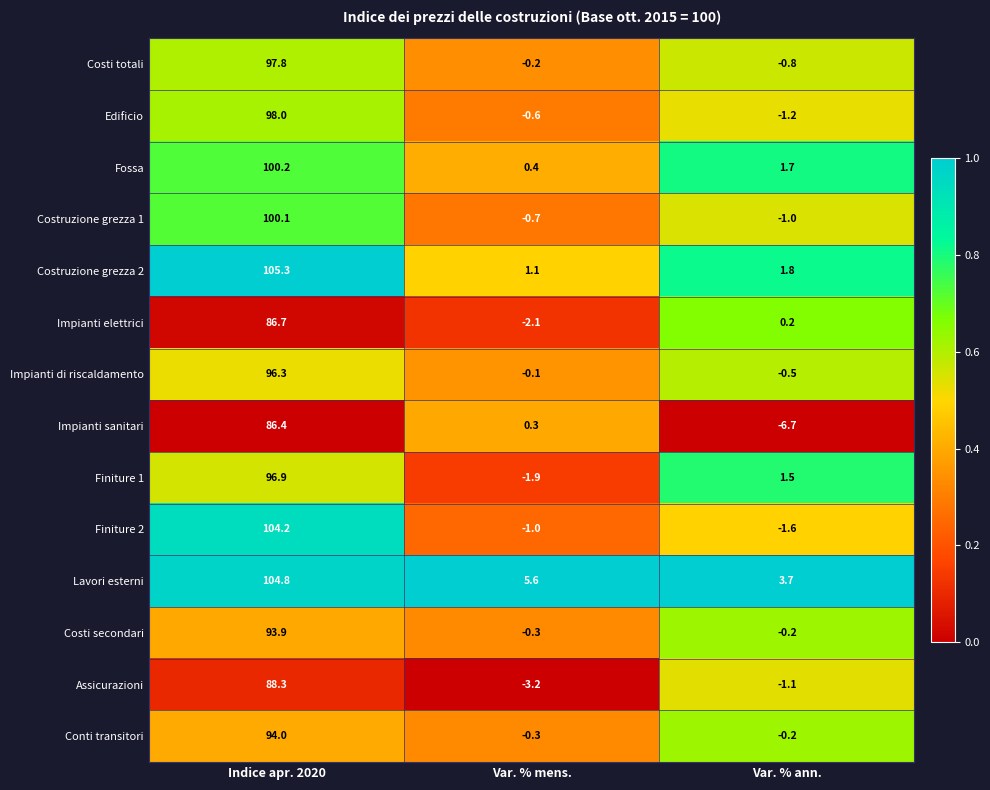

Where does the Assicurazioni series first go above -1?

Indice apr. 2020